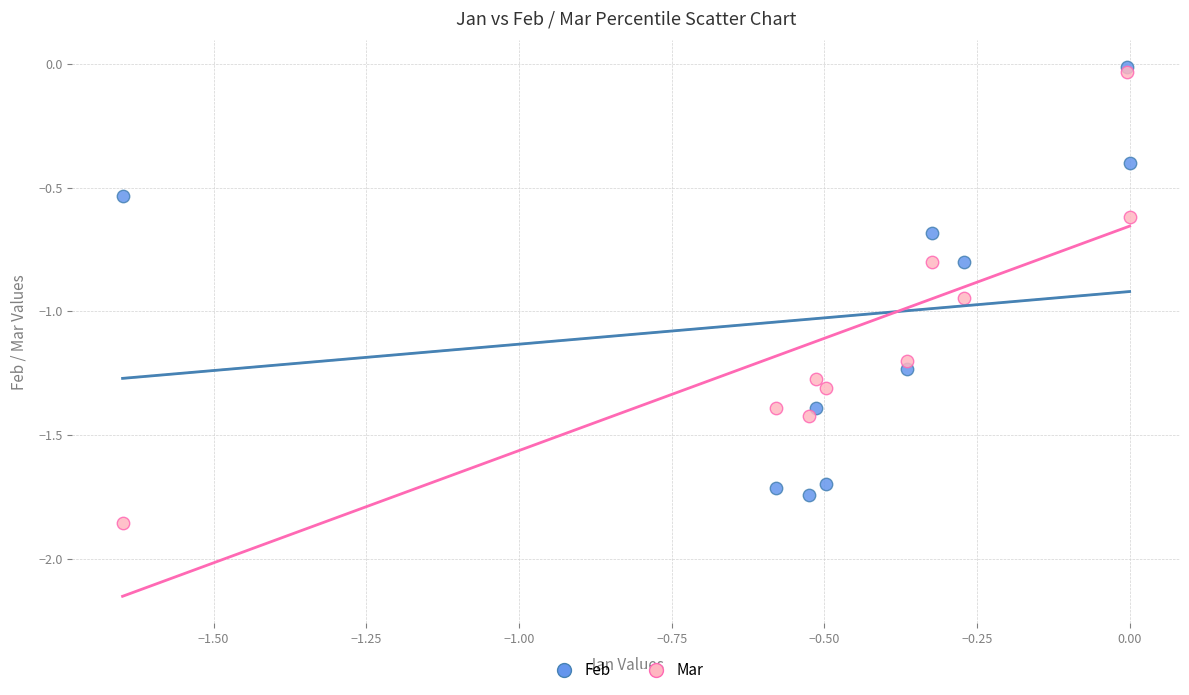

Which series contains the lowest Y value?

Mar